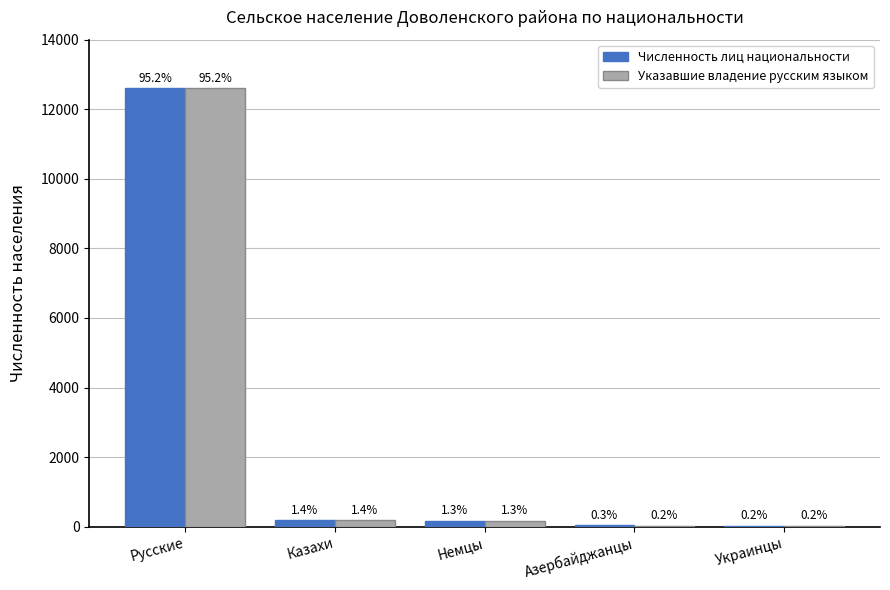

Does the chart contain stacked bars?

No